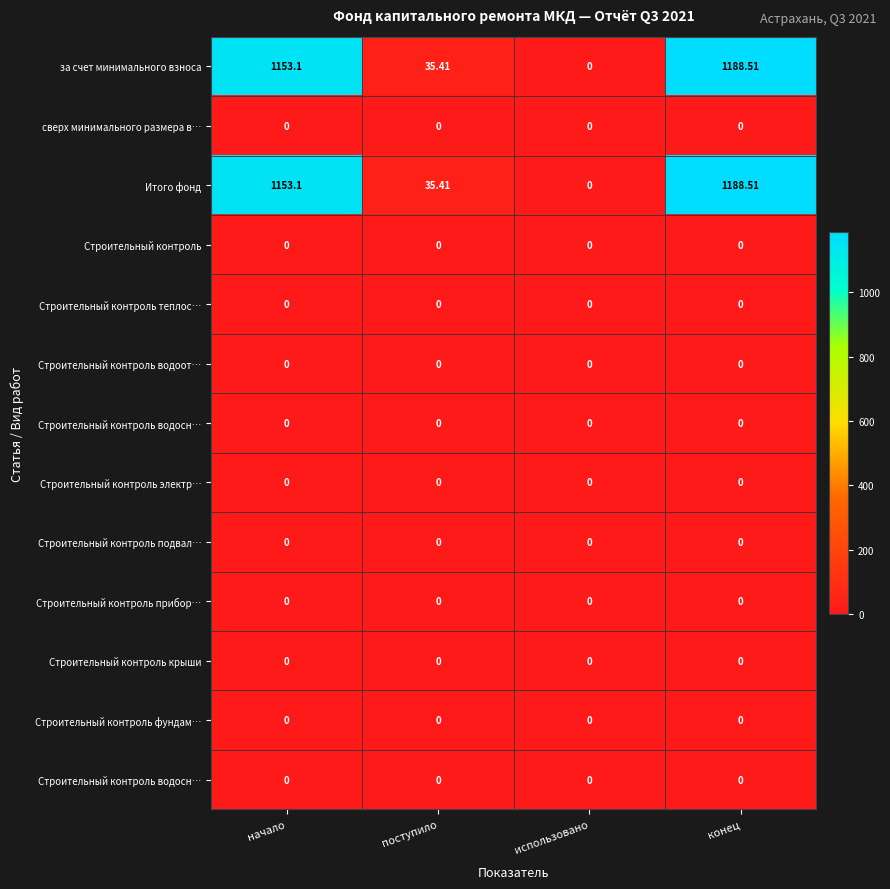

At which category does the chart reach its minimum across all series?

использовано